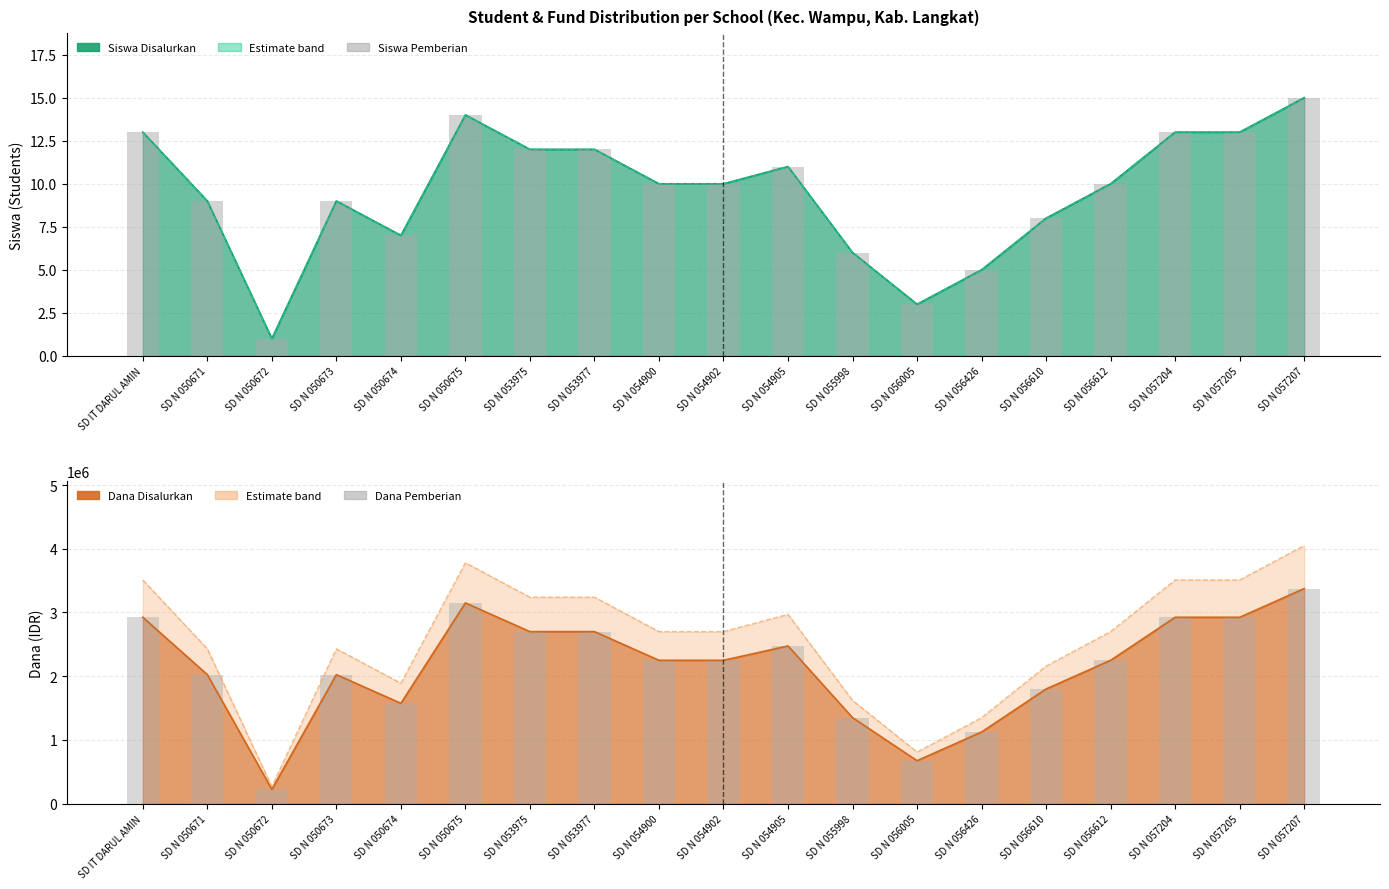

At SD N 054905, list the series in order from largest to smallest.

Dana Pemberian, Siswa Pemberian